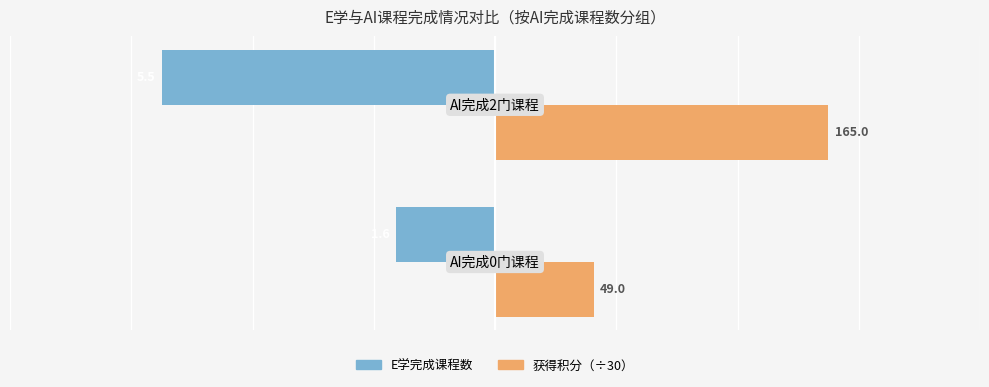

List the series in order of their overall mean, lowest first.

E学完成课程数, 获得积分（÷30）